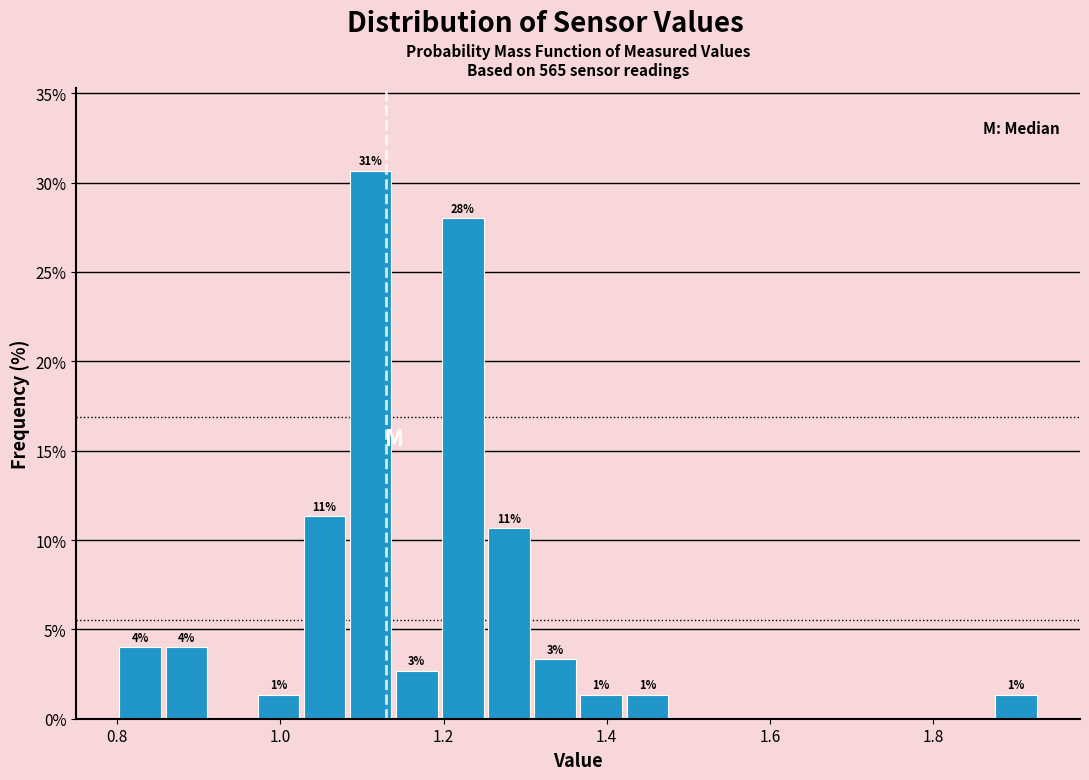

Around what value on the x-axis is the tallest bar? Give the approximate position of its centre, as read against the axis.

1.12